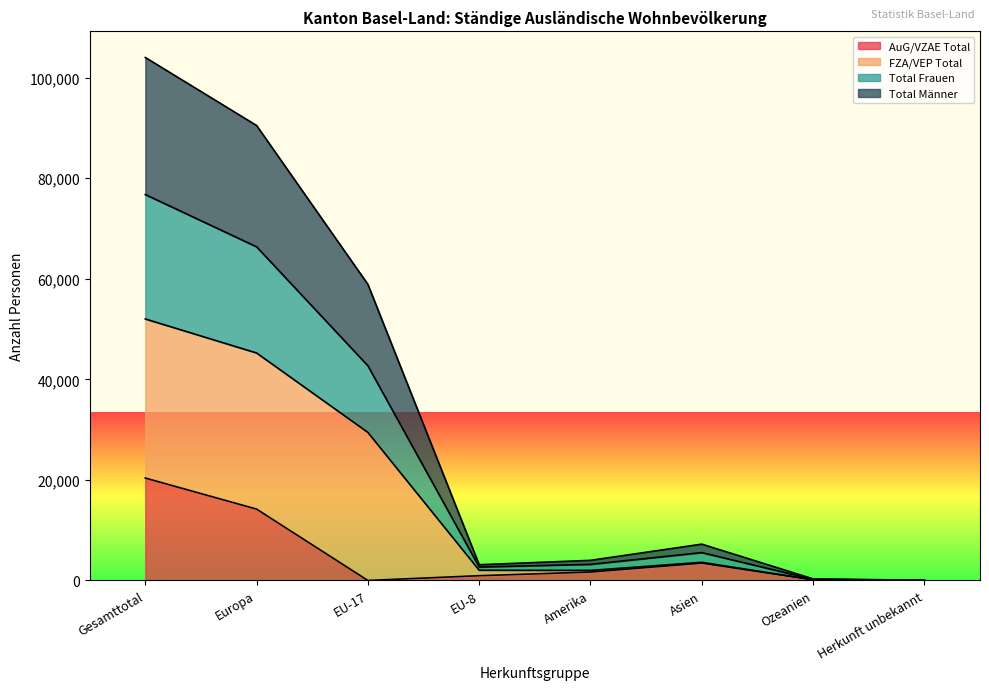

Is the value of Total Frauen at EU-8 greater than the value of AuG/VZAE Total at Ozeanien?

Yes